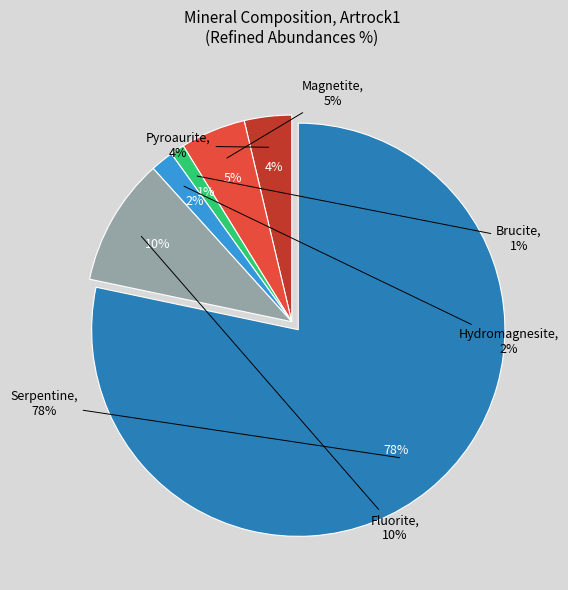

To the nearest percent, what percentage of the pie is Hydromagnesite?

2%